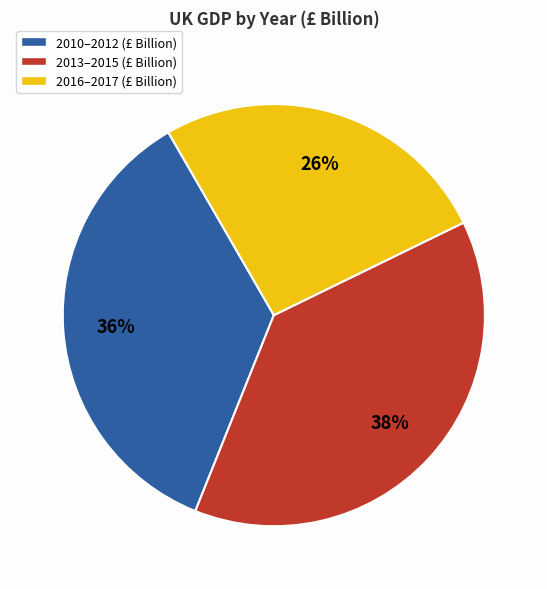

To the nearest percent, what is the average slice percentage?

33%